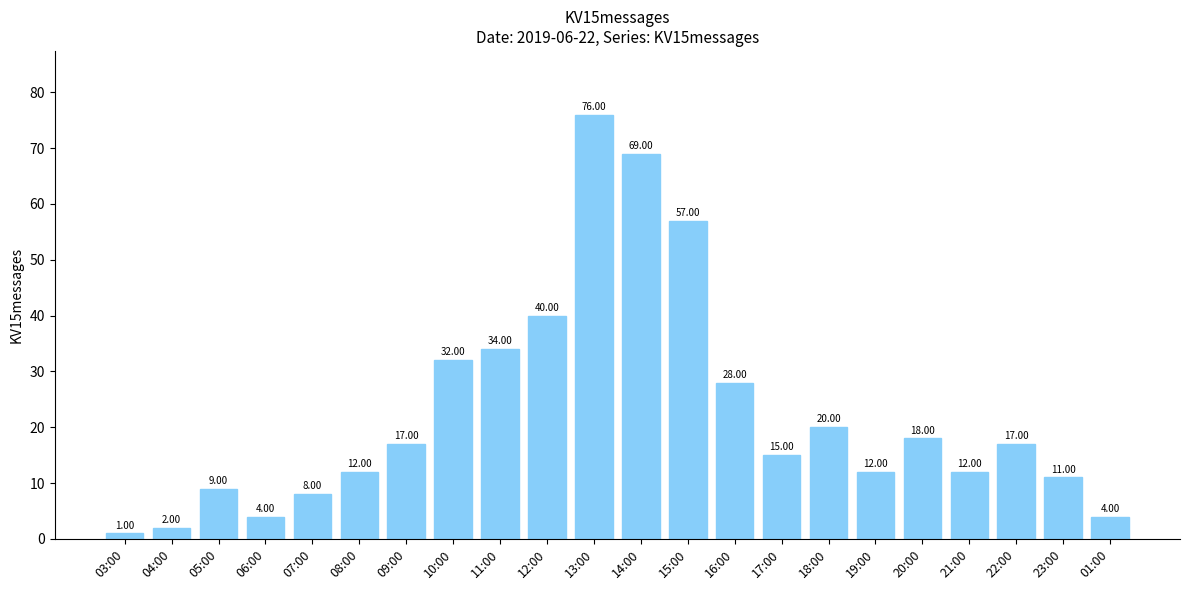

Between 08:00 and 05:00, which is larger?

08:00